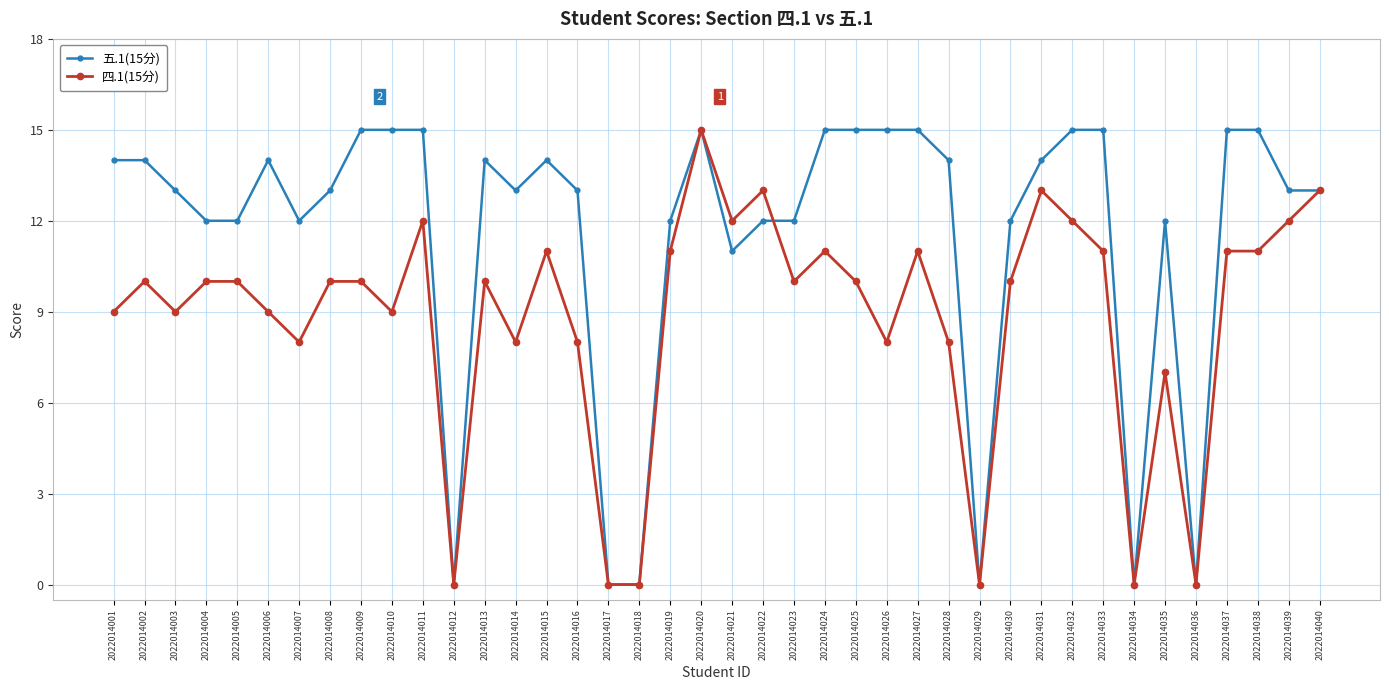

True or false: 五.1(15分) has more than 1 points higher than both neighbors.

True